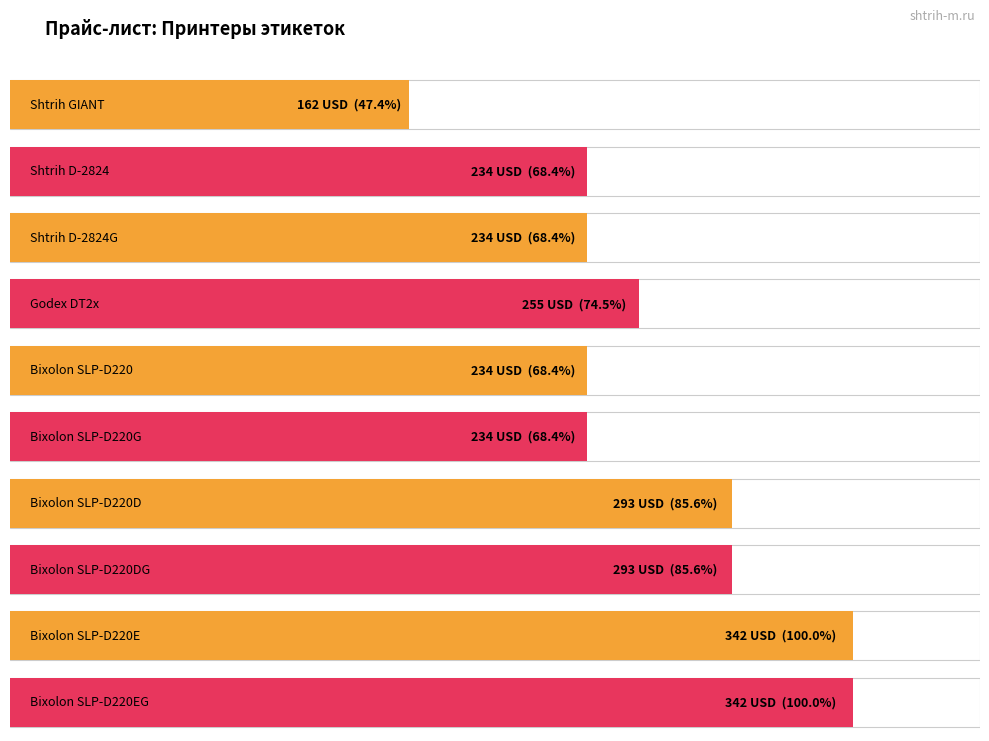

How many data points are less than 255?

5